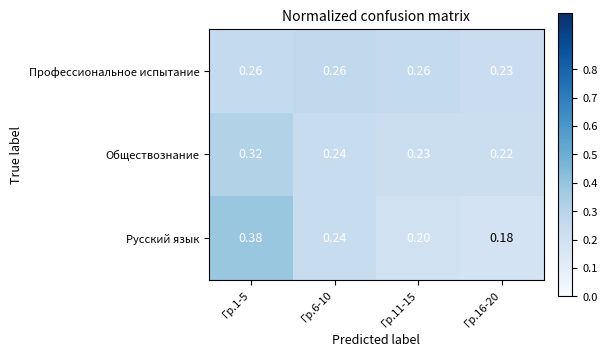

Which series has the largest range (max minus min)?

Русский язык